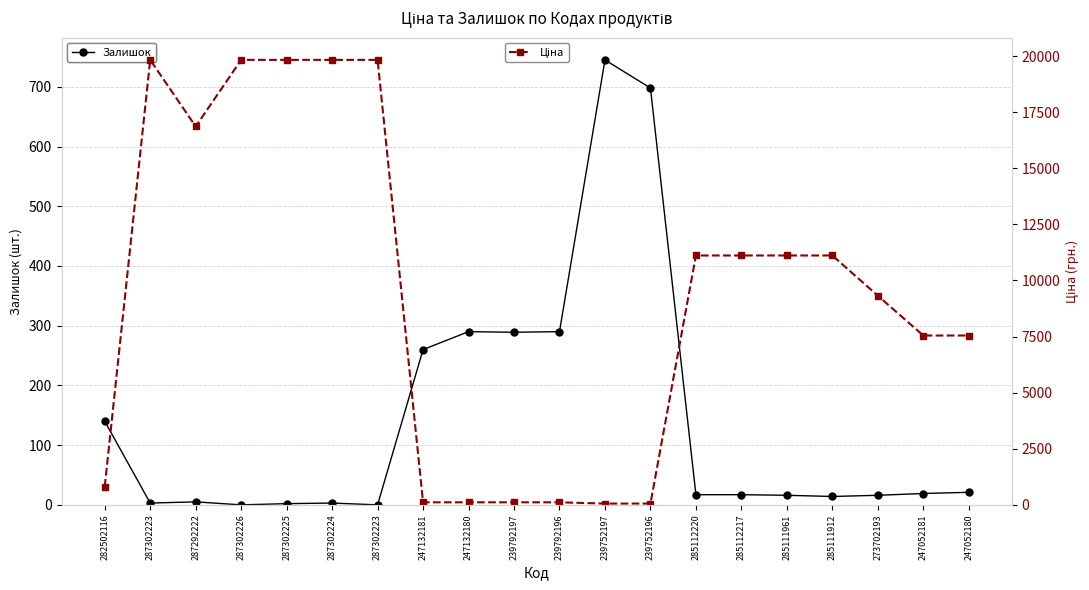

How many lines are shown in the chart?

2